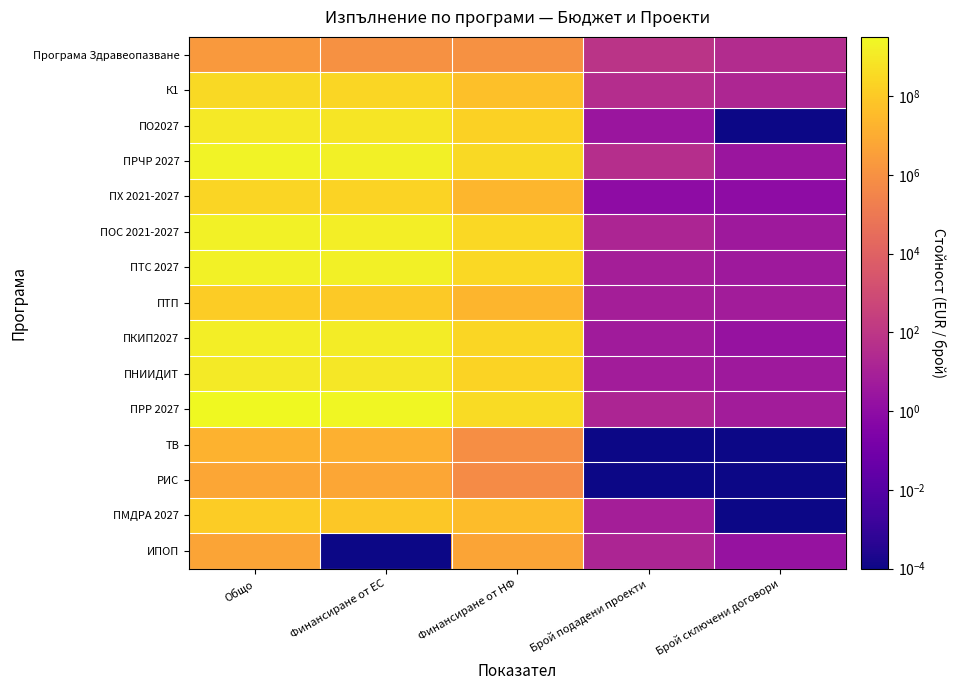

Between Общо and Финансиране от НФ, which series saw the biggest shift?

ПРР 2027